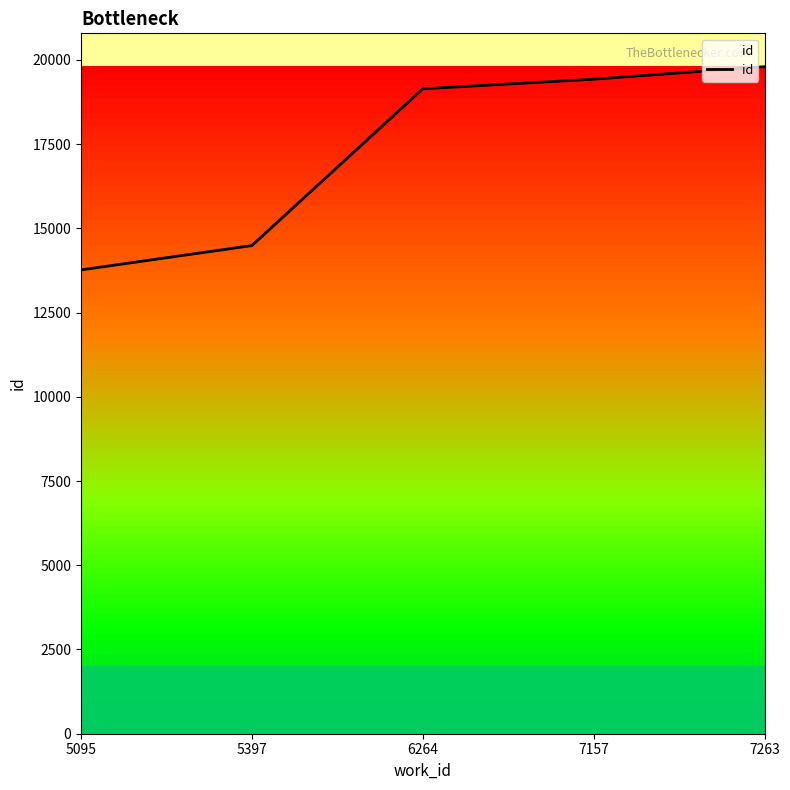

Reading left to right, extract all data points from this chart.

13766	14488	19140	19426	19797